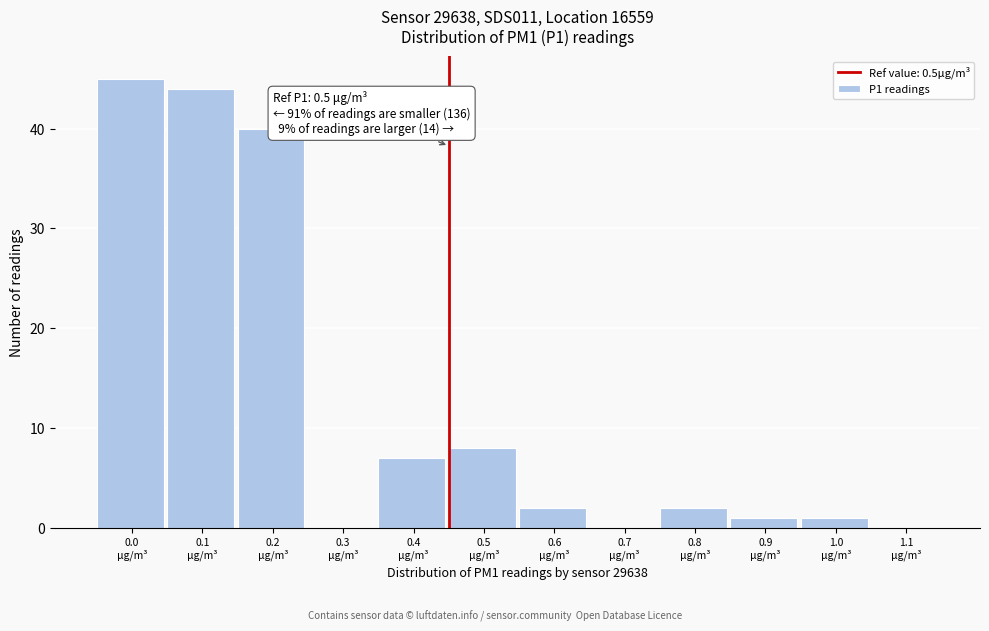

What is the sum of all values?

150